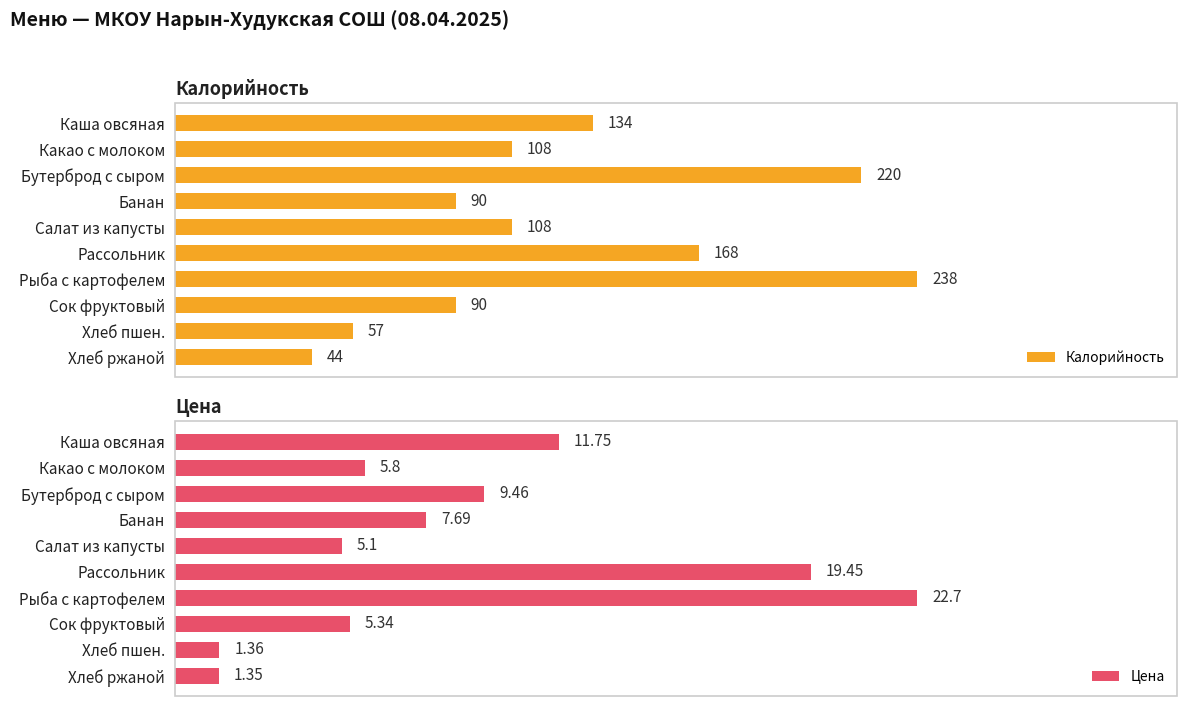

Reading left to right, extract all data points from this chart.

Калорийность: 0=134.0	1=108.0	2=220.0	3=90.0	4=108.0	5=168.0	6=238.0	7=90.0	8=57.0	9=44.0
Цена: 0=11.8	1=5.8	2=9.5	3=7.7	4=5.1	5=19.4	6=22.7	7=5.3	8=1.4	9=1.4